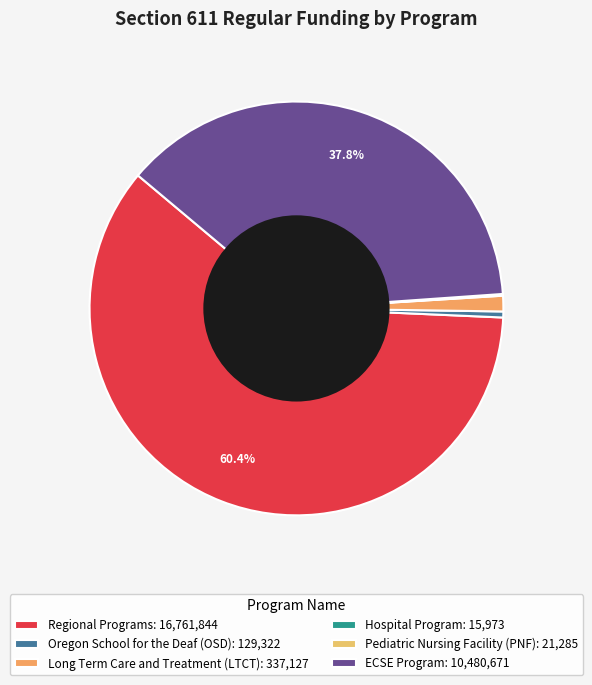

To the nearest percent, what portion does Regional Programs represent?

60%